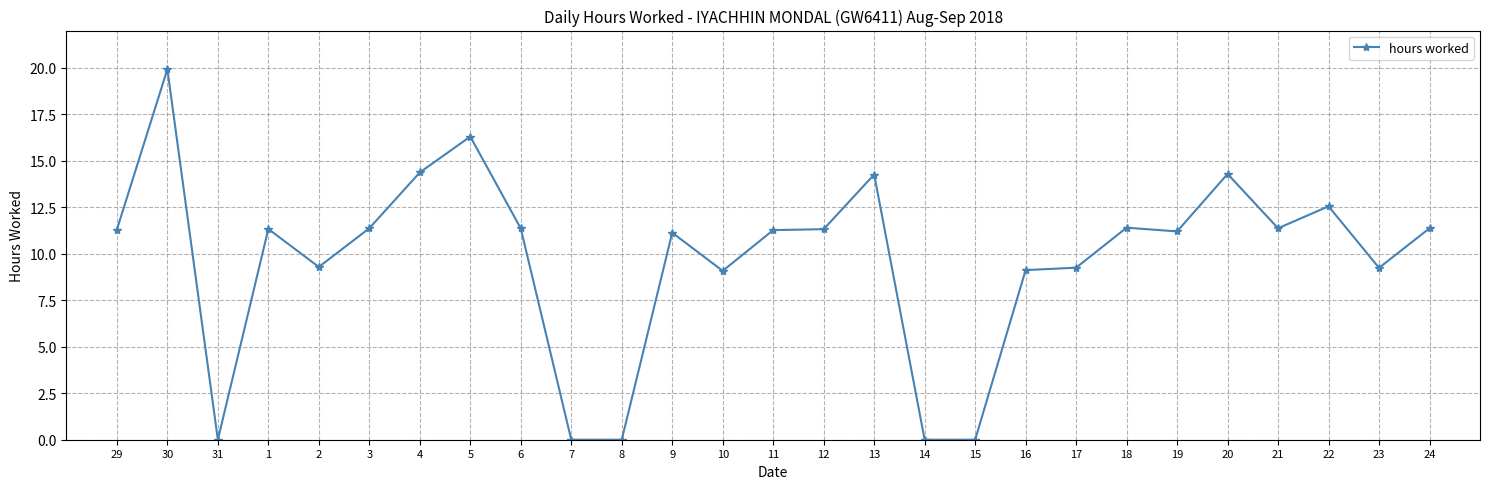

The chart shows a value of 19.9 at 30. True or false?

True